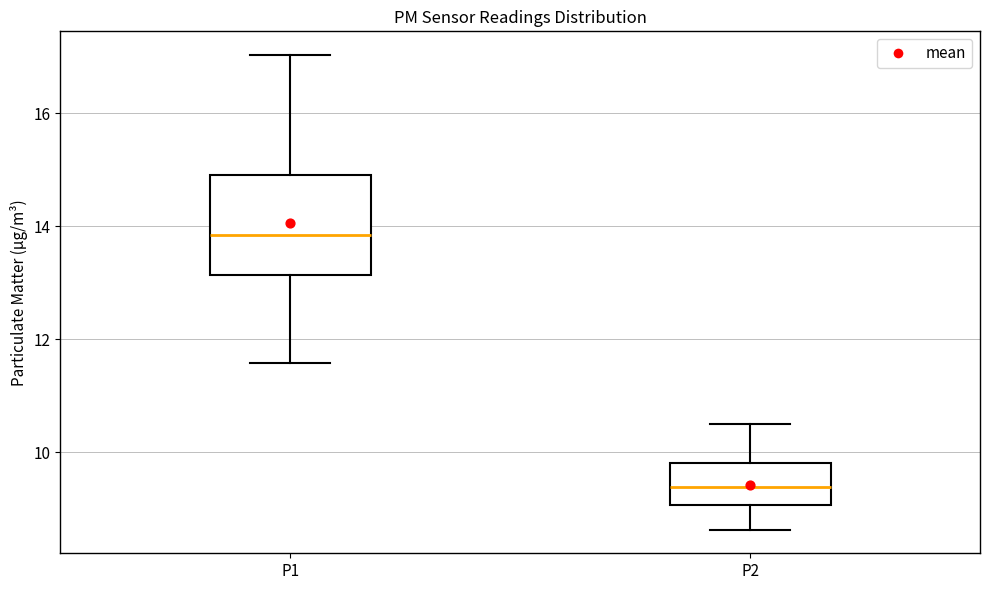

Which box is the tallest, from its lower edge to its upper edge?

P1